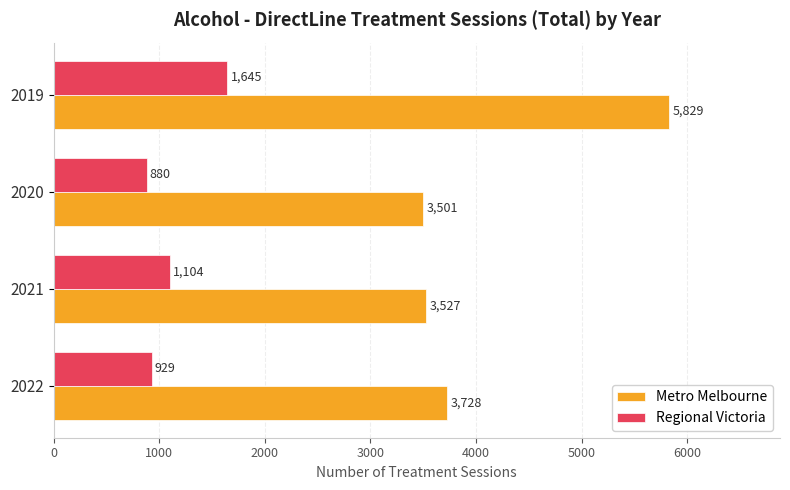

List the series in order of their peak value, lowest first.

Regional Victoria, Metro Melbourne